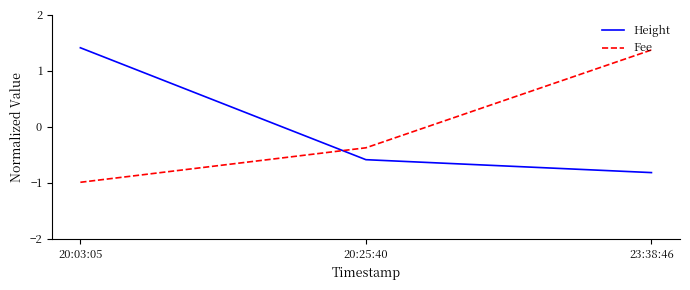

Reading left to right, transcribe all the data shown in this chart.

Height: 1.4	-0.6	-0.8
Fee: -1.0	-0.4	1.4